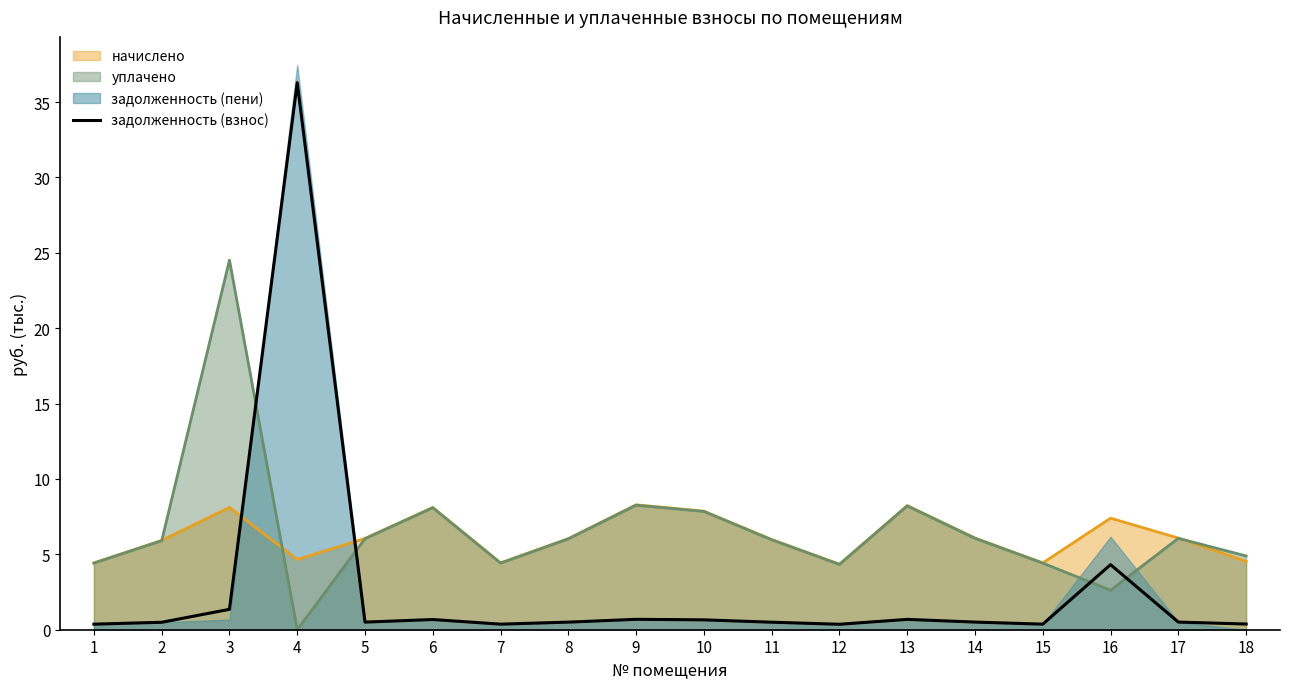

How many times do задолженность (взнос) and уплачено cross each other?

4